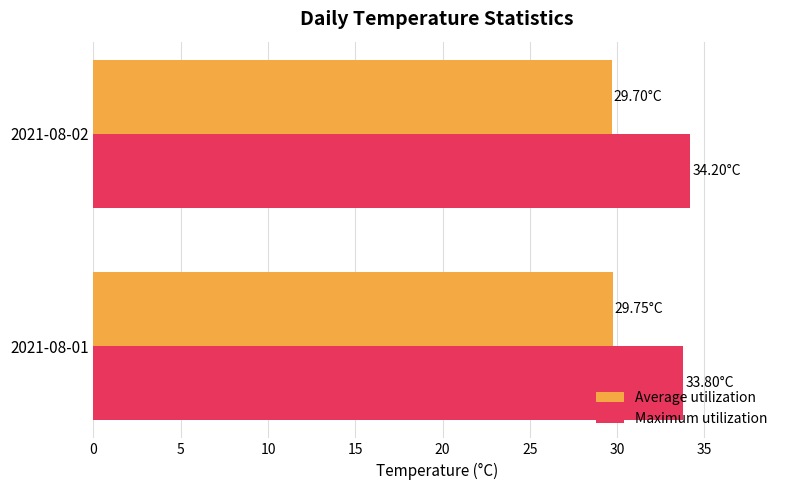

What is the sum of the Average utilization values at 2021-08-02 and 2021-08-01?

59.5